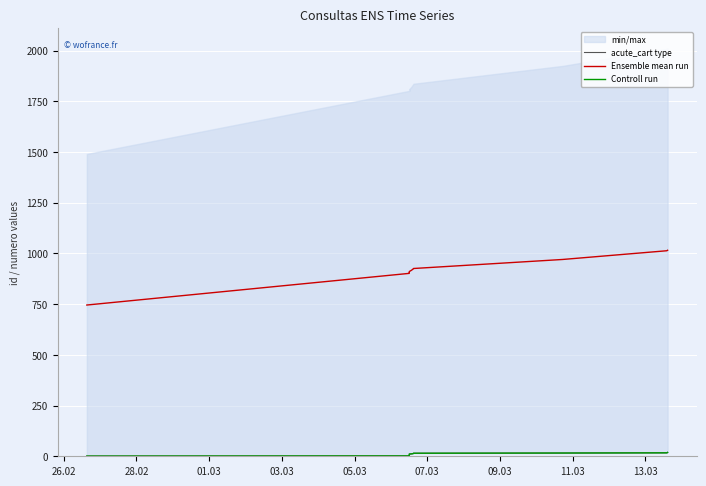

True or false: acute_cart type and Controll run cross at least once.

False